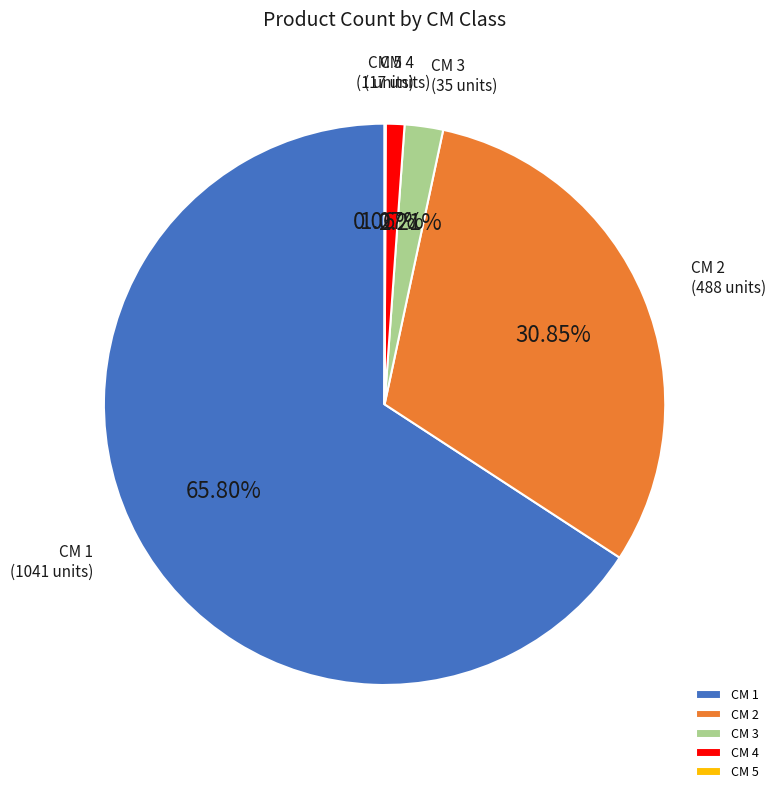

Is the sum of CM 4 and CM 3 greater than half?

No